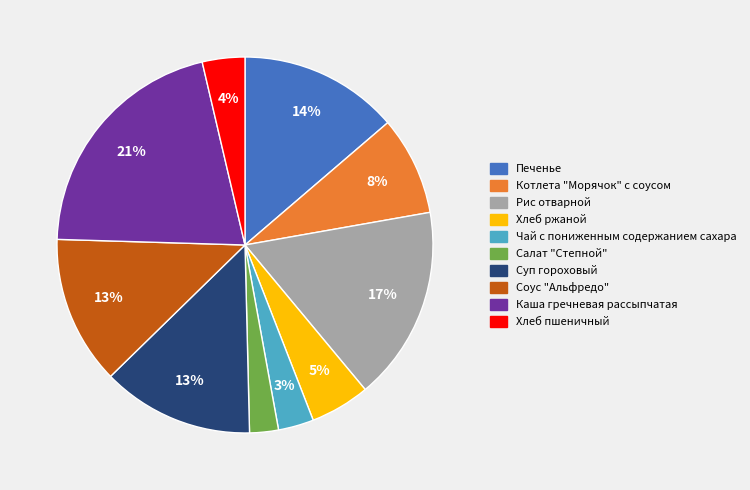

Count the number of slices in the pie.

10